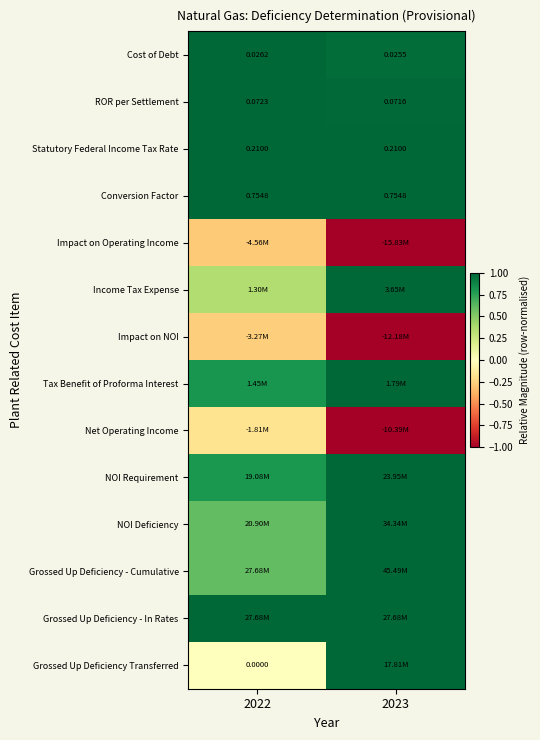

Which category has the highest value in the Cost of Debt series?

2022